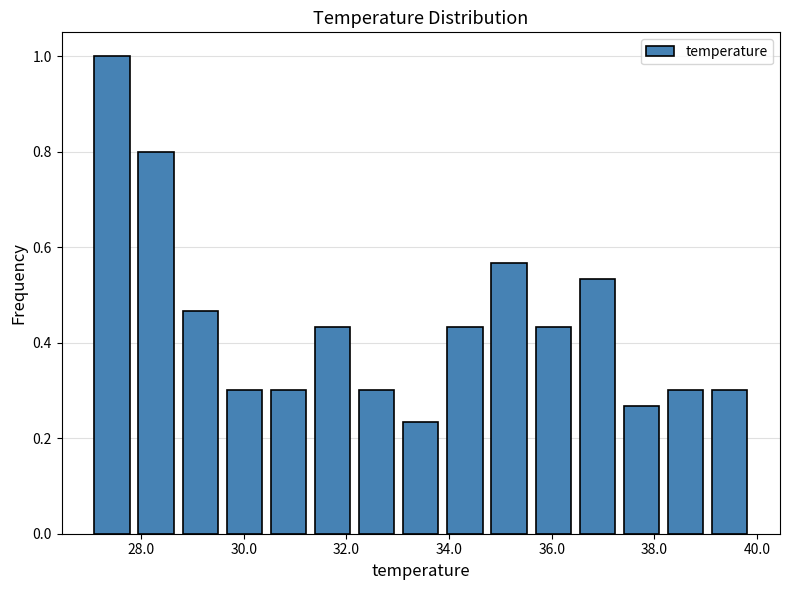

Reading left to right, list every bar in this chart as the range it spans on the x-axis followed by its height. Neither the bar edges nor the heights are printed on the chart, so give them approximately, as read against the axes.

27.00 to 27.86: 1.00
27.86 to 28.72: 0.80
28.72 to 29.58: 0.46
29.58 to 30.44: 0.30
30.44 to 31.30: 0.30
31.30 to 32.16: 0.44
32.16 to 33.02: 0.30
33.02 to 33.88: 0.24
33.88 to 34.74: 0.44
34.74 to 35.60: 0.56
35.60 to 36.46: 0.44
36.46 to 37.32: 0.54
37.32 to 38.18: 0.26
38.18 to 39.04: 0.30
39.04 to 39.90: 0.30